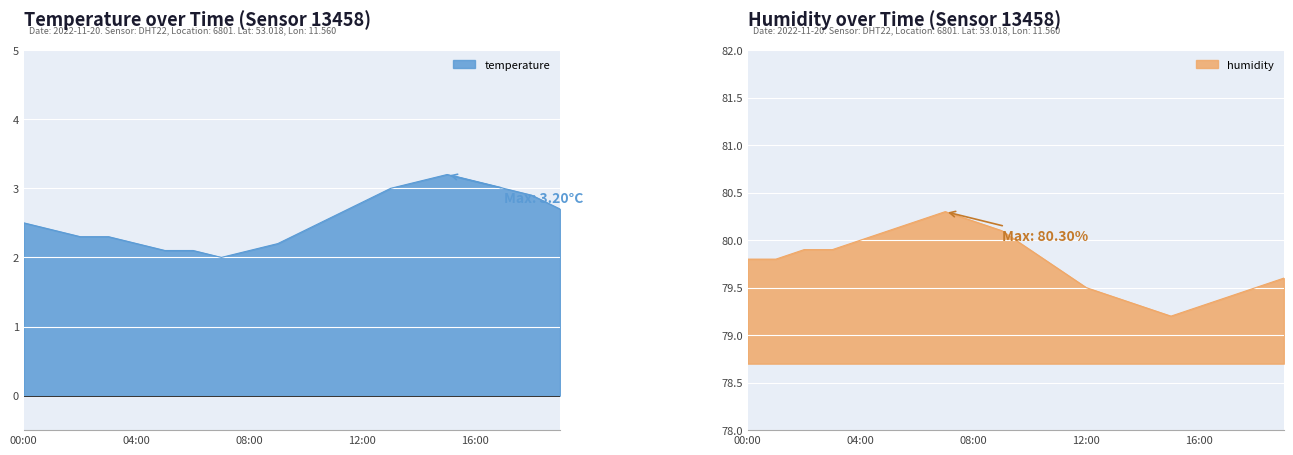

What is the average value of the humidity series?

79.8